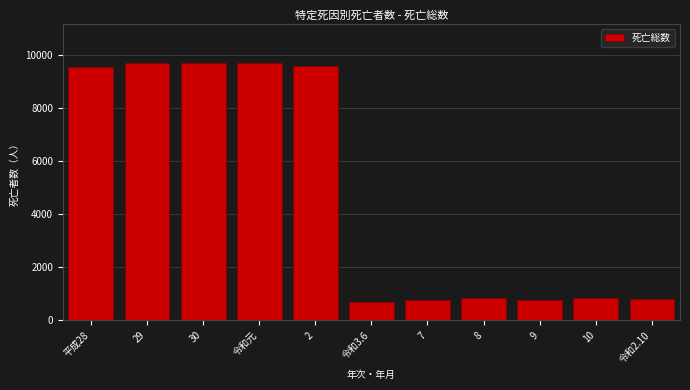

What is the label of the 1st bar from the left?

平成28